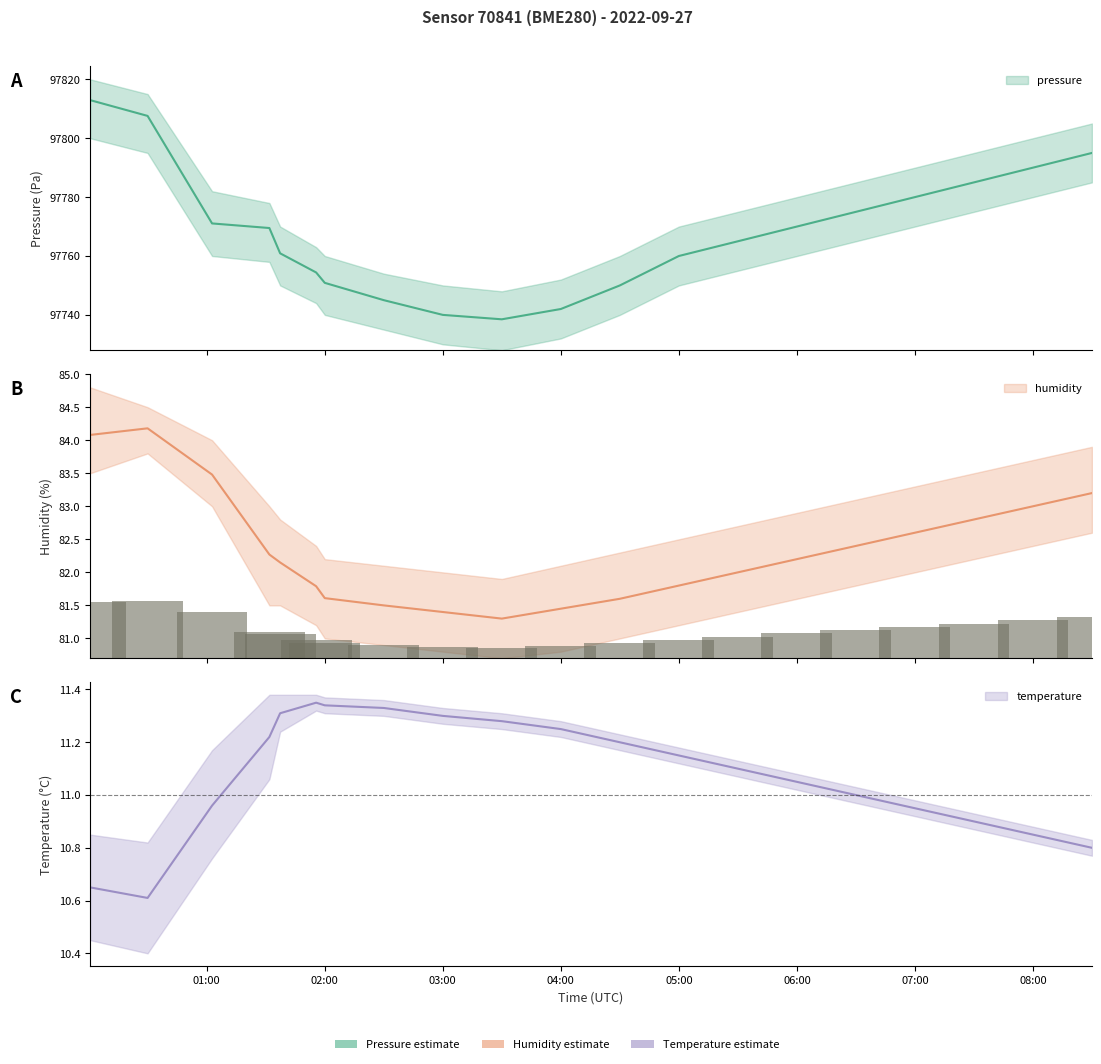

Where does the pressure series first go above 97769?

00:00